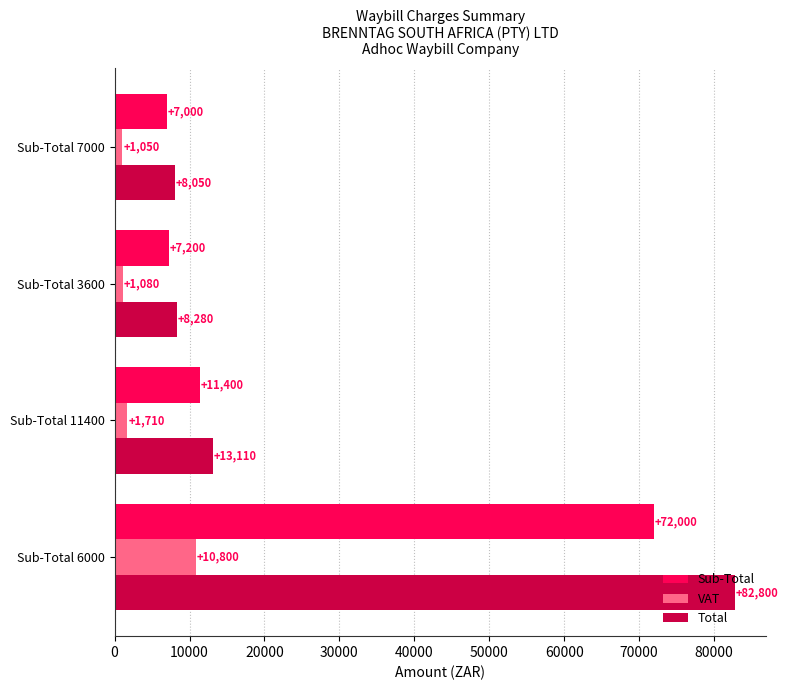

What is the highest value of the Sub-Total series?

72000